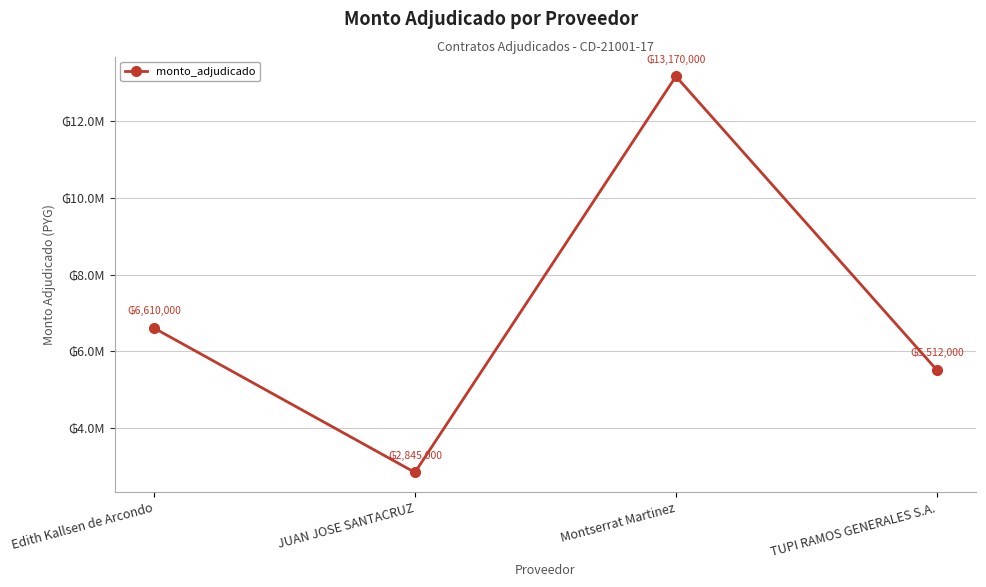

Does the chart have visible grid lines?

Yes